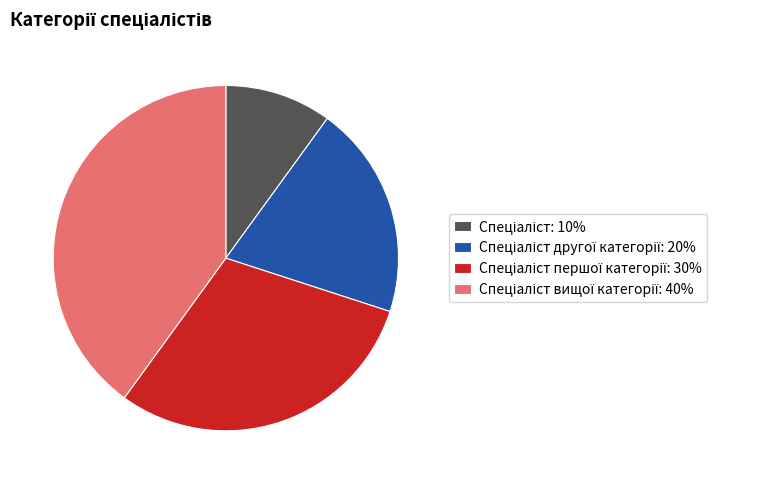

Does any single category account for the majority?

No